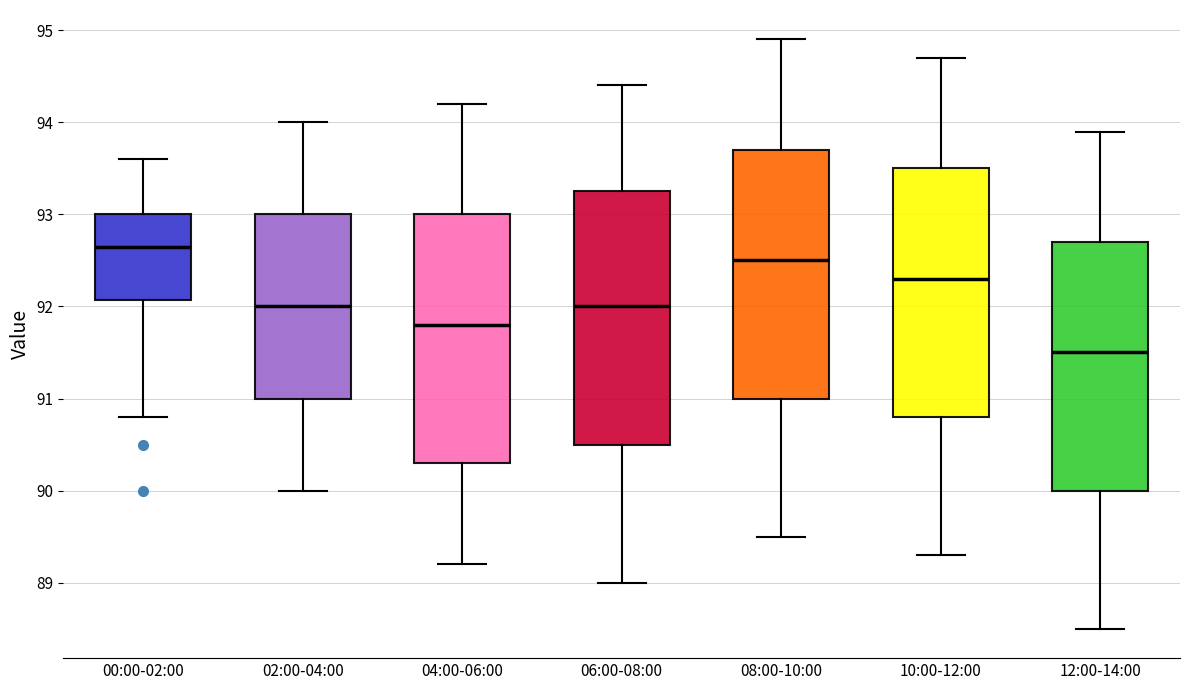

Which box has the highest median line?

00:00-02:00